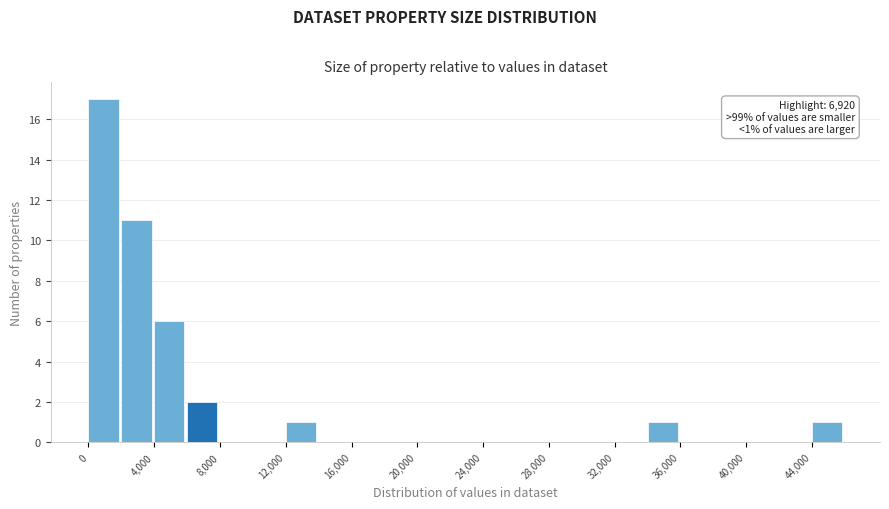

Over which range of the x-axis is the bar tallest?

0 to 2000